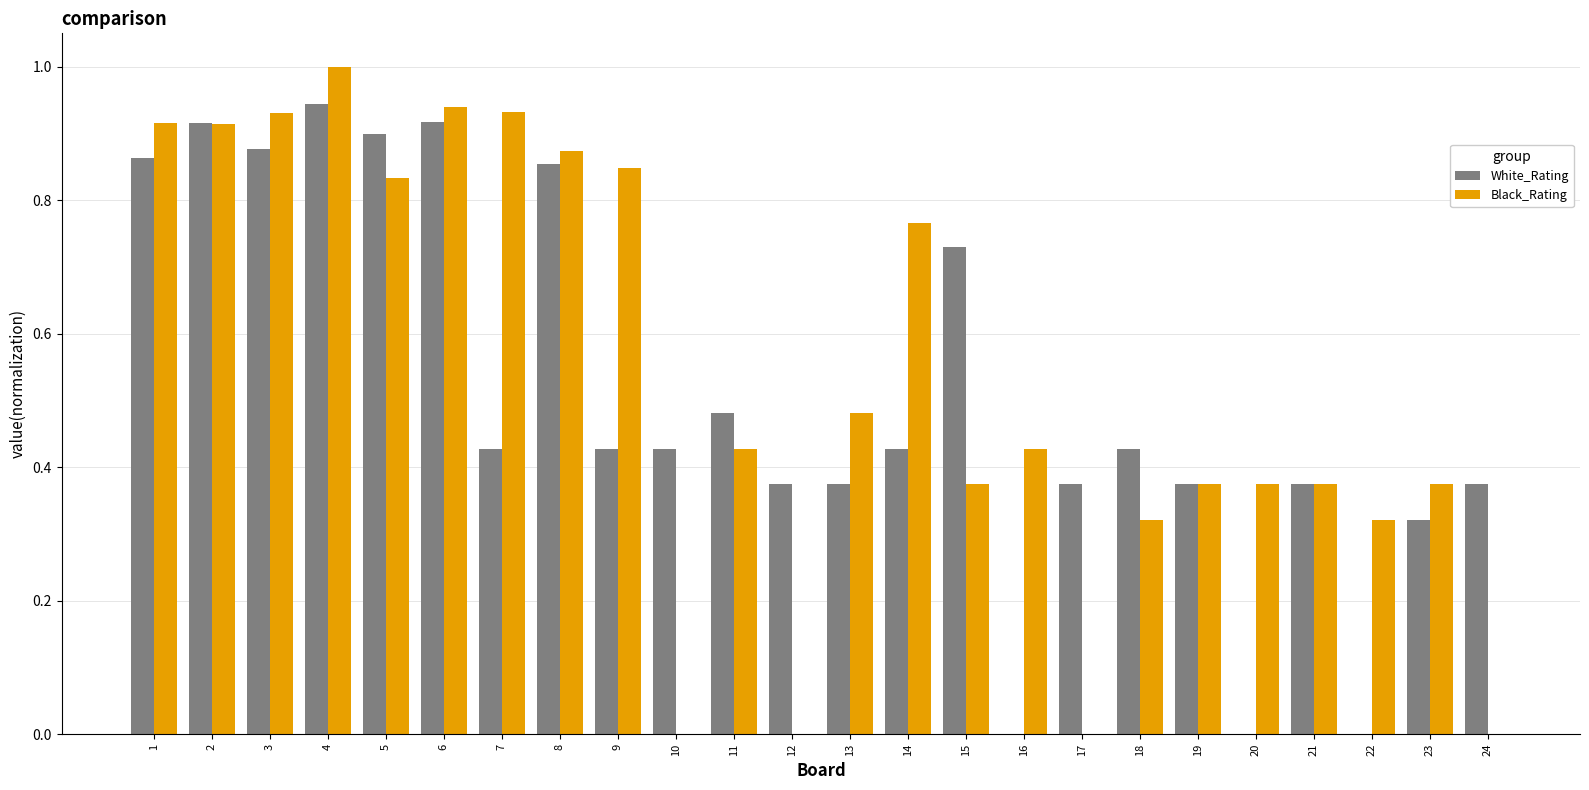

Is it true that Black_Rating equals 0.1 at 13?

False